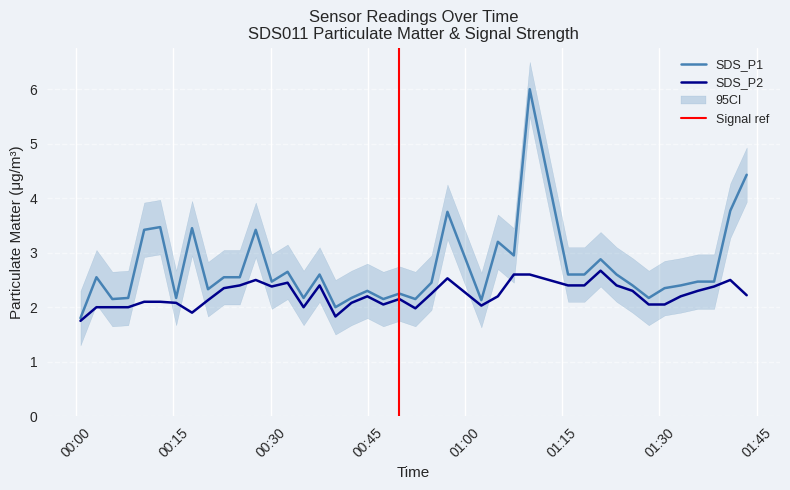

Reading left to right, transcribe all the data shown in this chart.

SDS_P1: 2022/05/06 00:00:39=1.8	2022/05/06 00:03:07=2.5	2022/05/06 00:05:34=2.1	2022/05/06 00:08:01=2.2	2022/05/06 00:10:29=3.4	2022/05/06 00:12:57=3.5	2022/05/06 00:15:25=2.2	2022/05/06 00:17:52=3.5	2022/05/06 00:20:20=2.3	2022/05/06 00:22:47=2.5	2022/05/06 00:25:14=2.5	2022/05/06 00:27:42=3.4	2022/05/06 00:30:10=2.5	2022/05/06 00:32:37=2.6	2022/05/06 00:35:05=2.2	2022/05/06 00:37:33=2.6	2022/05/06 00:40:00=2.0	2022/05/06 00:42:28=2.2	2022/05/06 00:44:55=2.3	2022/05/06 00:47:23=2.1	2022/05/06 00:49:52=2.2	2022/05/06 00:52:20=2.1	2022/05/06 00:54:49=2.5	2022/05/06 00:57:17=3.8	2022/05/06 01:02:31=2.1	2022/05/06 01:05:04=3.2	2022/05/06 01:07:32=3.0	2022/05/06 01:09:59=6.0	2022/05/06 01:15:54=2.6	2022/05/06 01:18:25=2.6	2022/05/06 01:20:55=2.9	2022/05/06 01:23:23=2.6	2022/05/06 01:25:51=2.4	2022/05/06 01:28:21=2.2	2022/05/06 01:30:48=2.4	2022/05/06 01:33:17=2.4	2022/05/06 01:35:55=2.5	2022/05/06 01:38:26=2.5	2022/05/06 01:40:56=3.8	2022/05/06 01:43:28=4.4
SDS_P2: 2022/05/06 00:00:39=1.8	2022/05/06 00:03:07=2.0	2022/05/06 00:05:34=2.0	2022/05/06 00:08:01=2.0	2022/05/06 00:10:29=2.1	2022/05/06 00:12:57=2.1	2022/05/06 00:15:25=2.1	2022/05/06 00:17:52=1.9	2022/05/06 00:20:20=2.1	2022/05/06 00:22:47=2.4	2022/05/06 00:25:14=2.4	2022/05/06 00:27:42=2.5	2022/05/06 00:30:10=2.4	2022/05/06 00:32:37=2.5	2022/05/06 00:35:05=2.0	2022/05/06 00:37:33=2.4	2022/05/06 00:40:00=1.8	2022/05/06 00:42:28=2.1	2022/05/06 00:44:55=2.2	2022/05/06 00:47:23=2.0	2022/05/06 00:49:52=2.1	2022/05/06 00:52:20=2.0	2022/05/06 00:54:49=2.2	2022/05/06 00:57:17=2.5	2022/05/06 01:02:31=2.0	2022/05/06 01:05:04=2.2	2022/05/06 01:07:32=2.6	2022/05/06 01:09:59=2.6	2022/05/06 01:15:54=2.4	2022/05/06 01:18:25=2.4	2022/05/06 01:20:55=2.7	2022/05/06 01:23:23=2.4	2022/05/06 01:25:51=2.3	2022/05/06 01:28:21=2.0	2022/05/06 01:30:48=2.0	2022/05/06 01:33:17=2.2	2022/05/06 01:35:55=2.3	2022/05/06 01:38:26=2.4	2022/05/06 01:40:56=2.5	2022/05/06 01:43:28=2.2